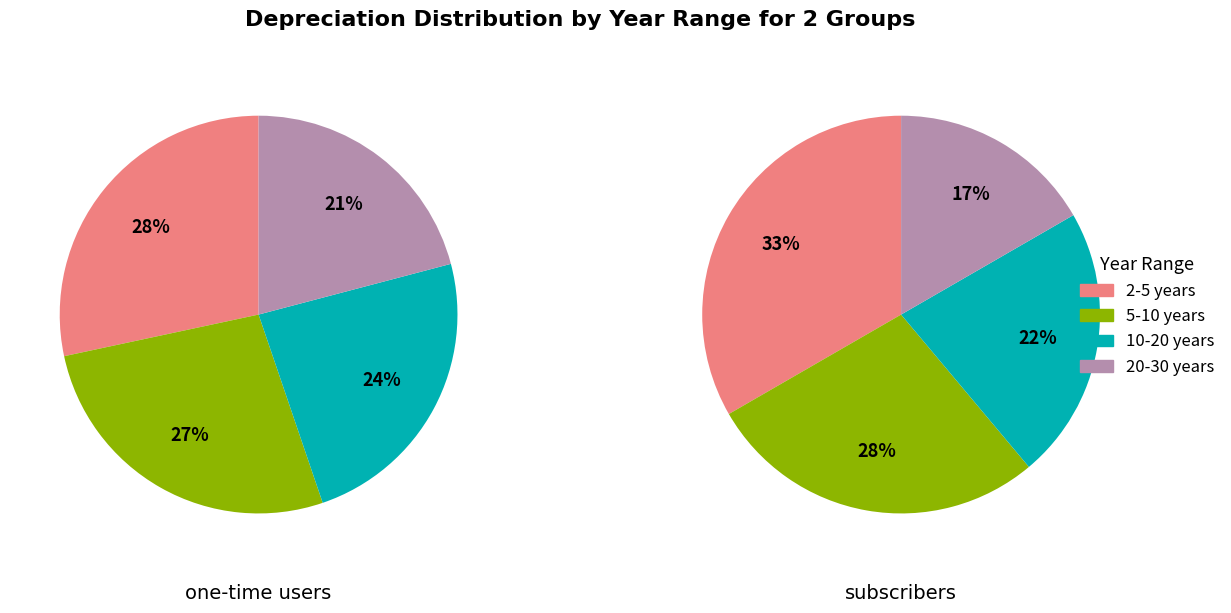

To the nearest percent, what portion does 10-20 represent?

22%